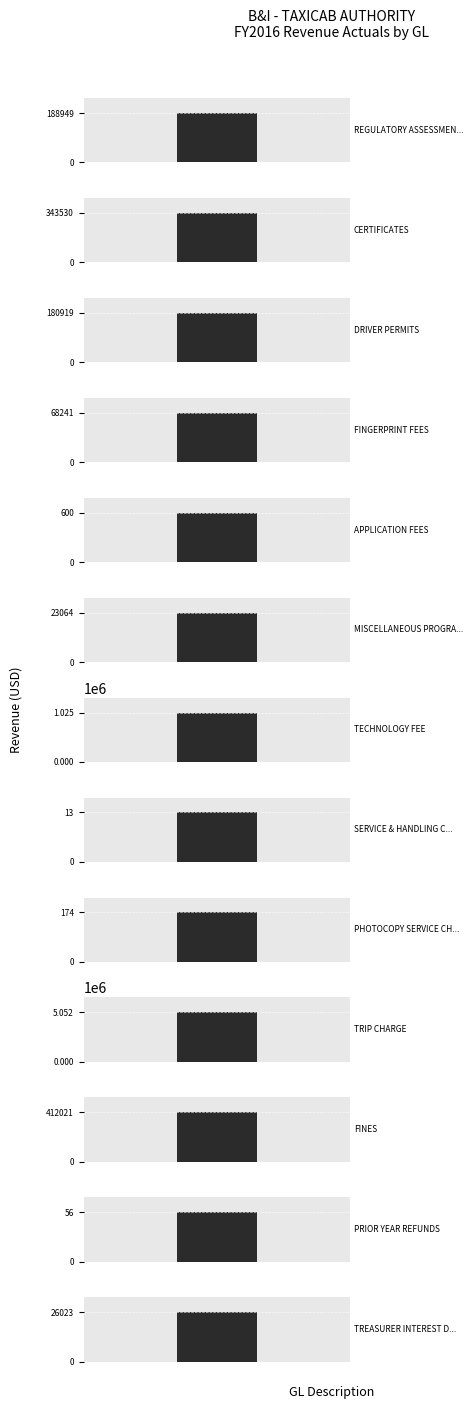

What is the label of the 5th bar from the right?

PHOTOCOPY SERVICE CHARGE